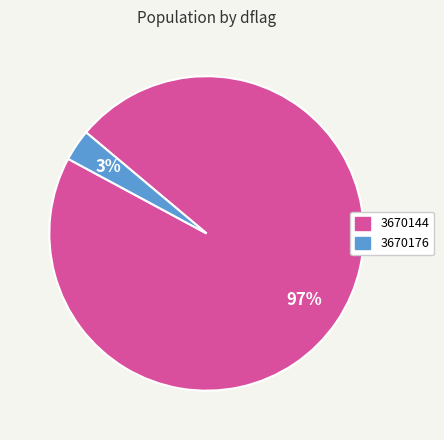

Which category accounts for the majority?

3670144